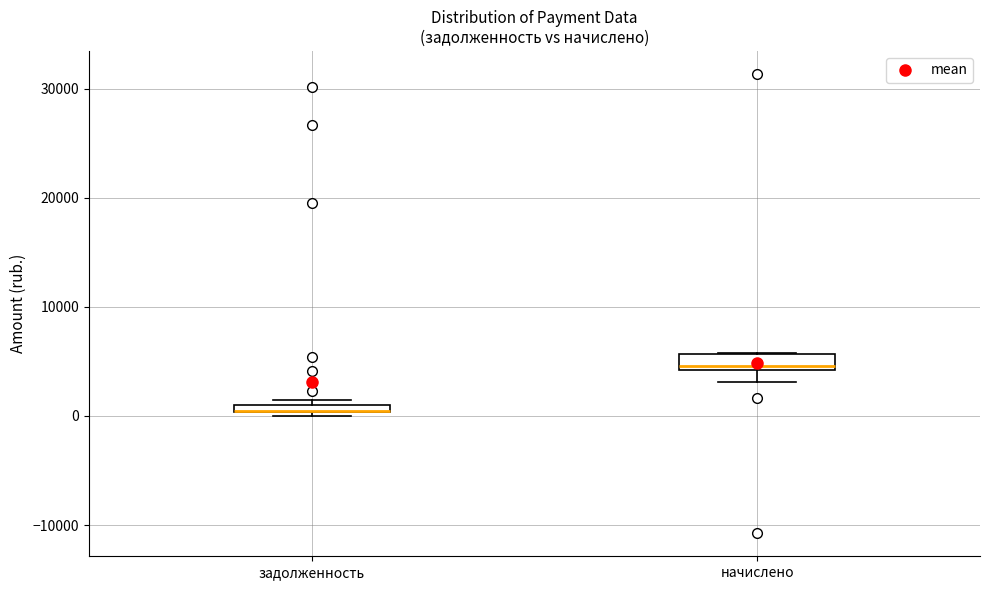

Where does the median line of the box for начислено sit on the y-axis? The values are not printed on the chart, so give them approximately, as read against the axis.

5000